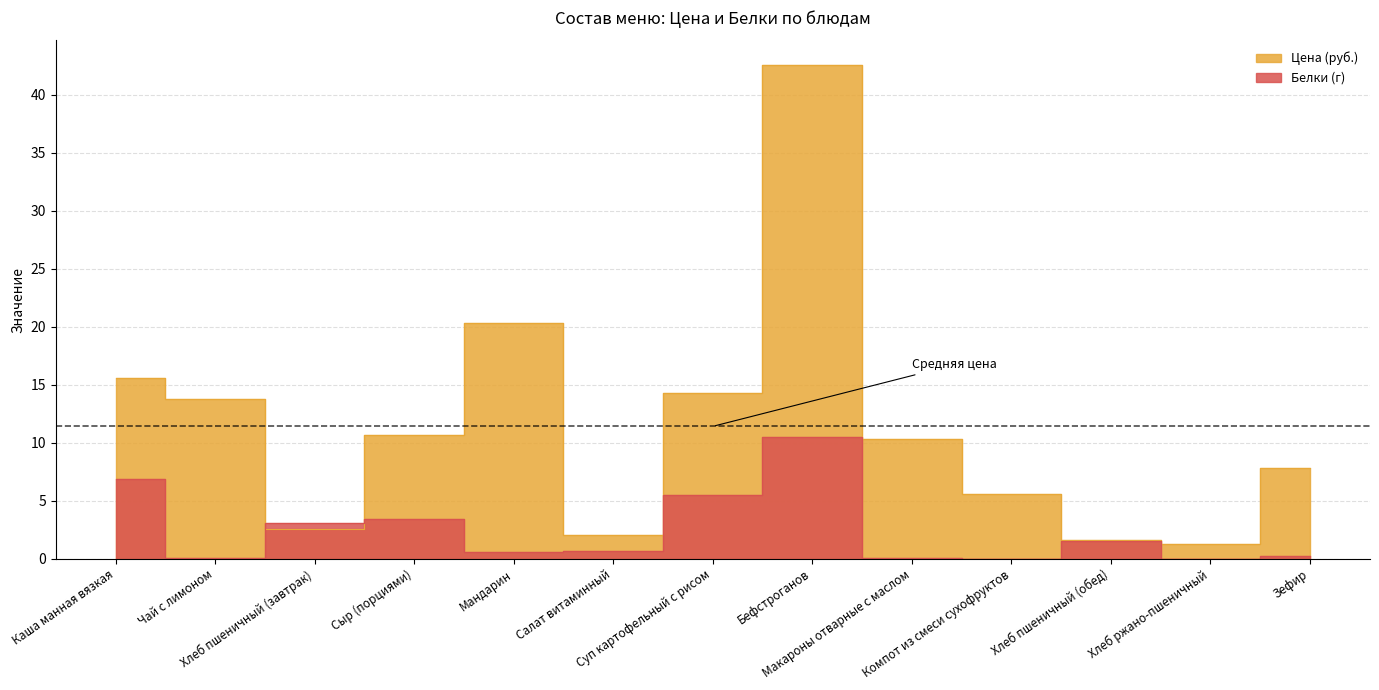

What is the value of the Белки (г) point at the 11th from the left?

1.5